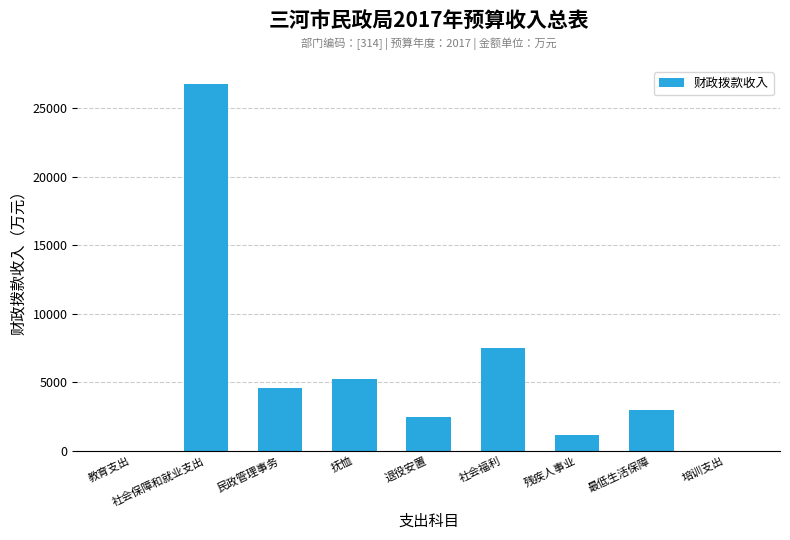

Reading left to right, what are all the values shown in this chart?

3.1	26751.2	4560.9	5227.7	2444.0	7460.2	1176.0	2935.0	3.1